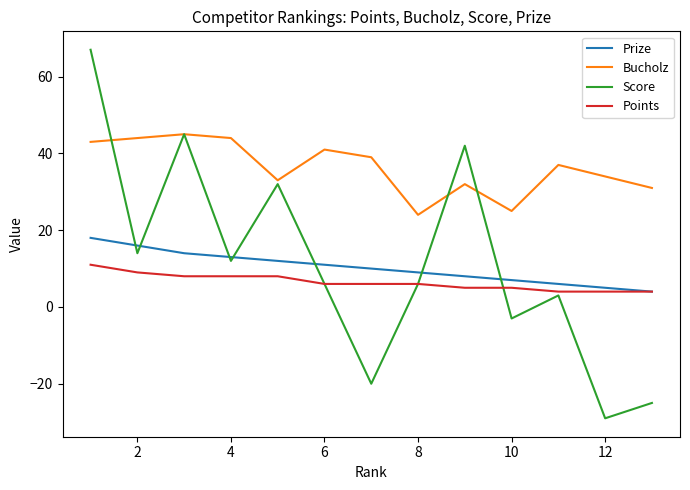

List the series in order of their peak value, highest first.

Score, Bucholz, Prize, Points